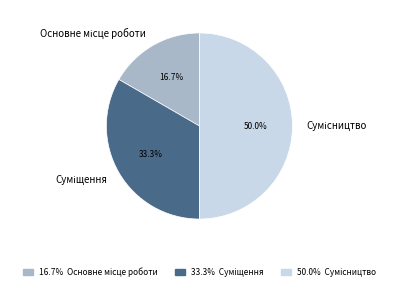

Count the number of slices in the pie.

3